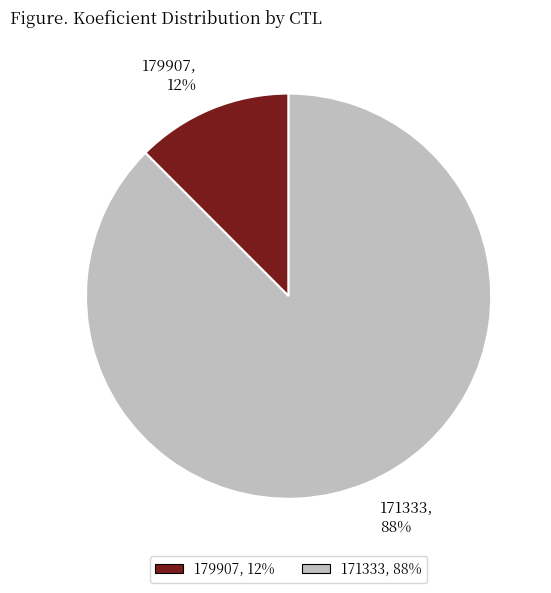

Which category has the smallest portion of the pie?

179907